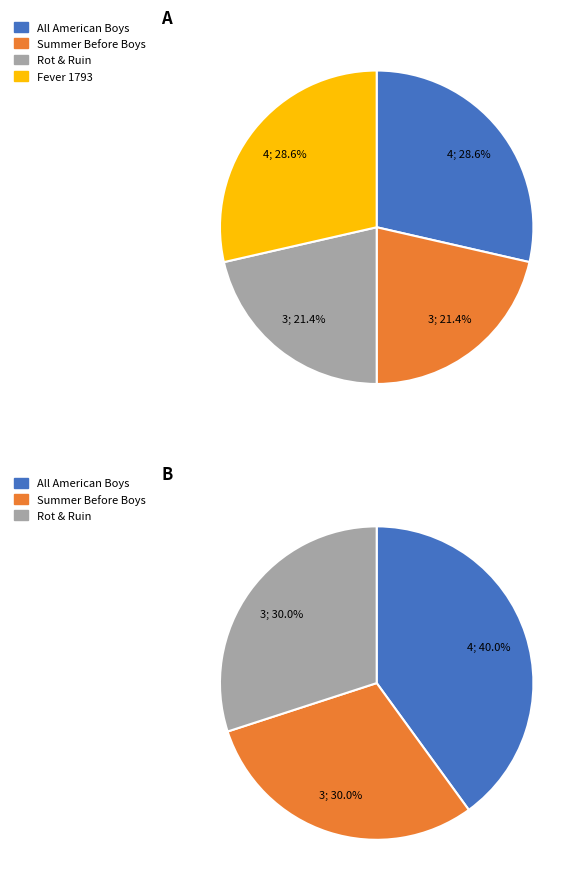

Rank the categories by value from highest to lowest.

All American Boys, Fever 1793, Summer Before Boys, Rot & Ruin